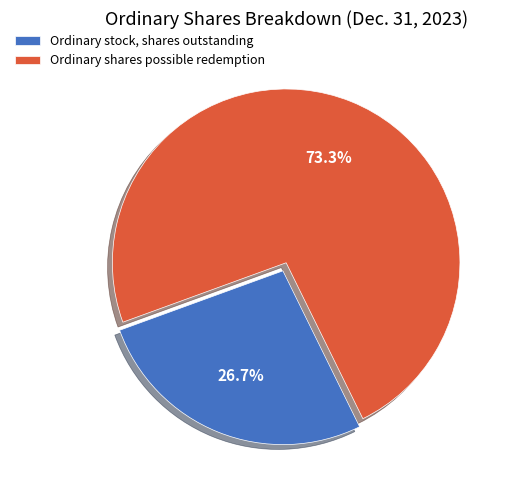

To the nearest percent, what is the difference between the largest and smallest slice percentages?

47%